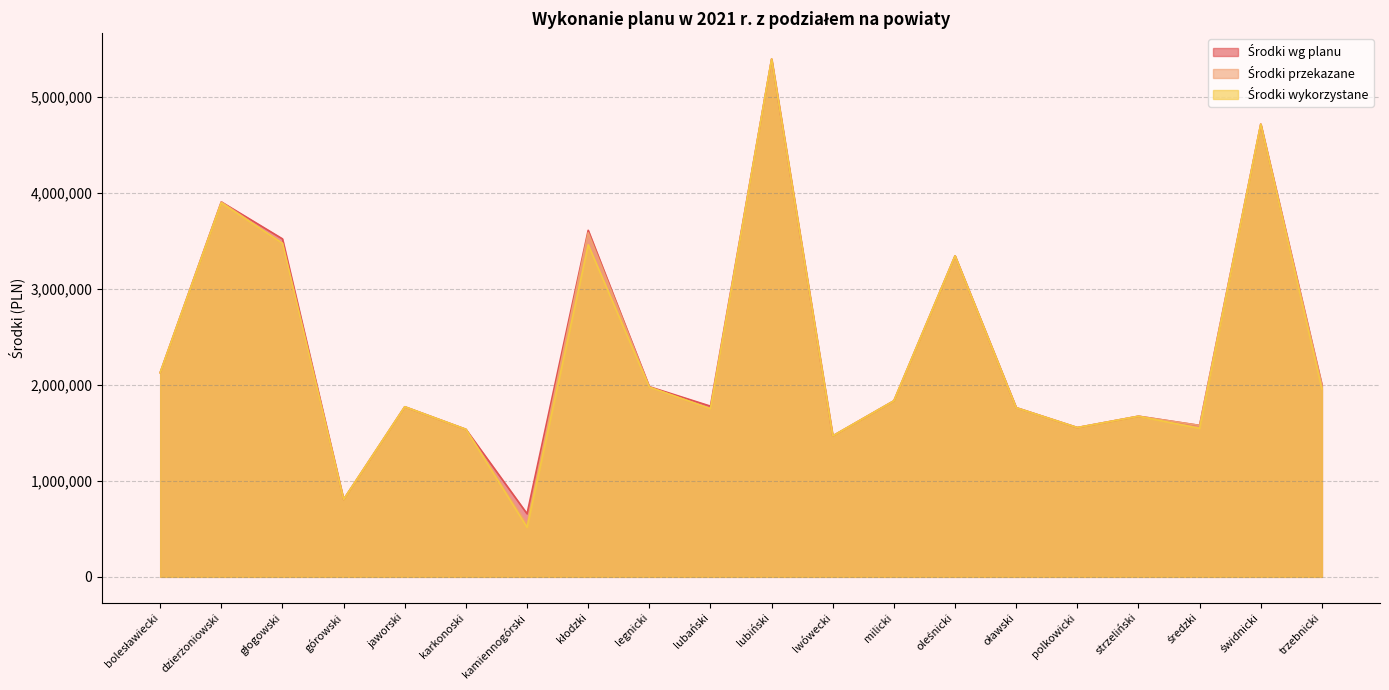

At which category does the chart reach its minimum across all series?

kamiennogórski